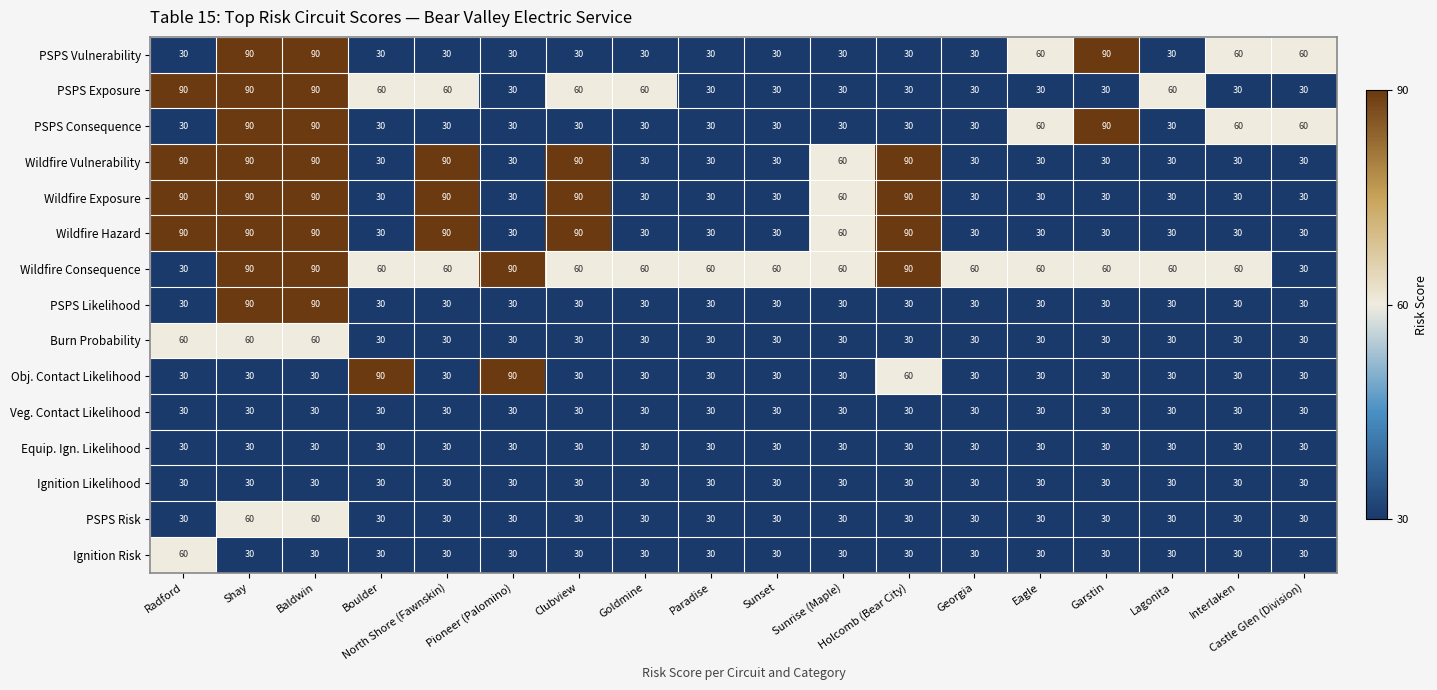

What value does the Ignition Risk series have at Boulder?

30